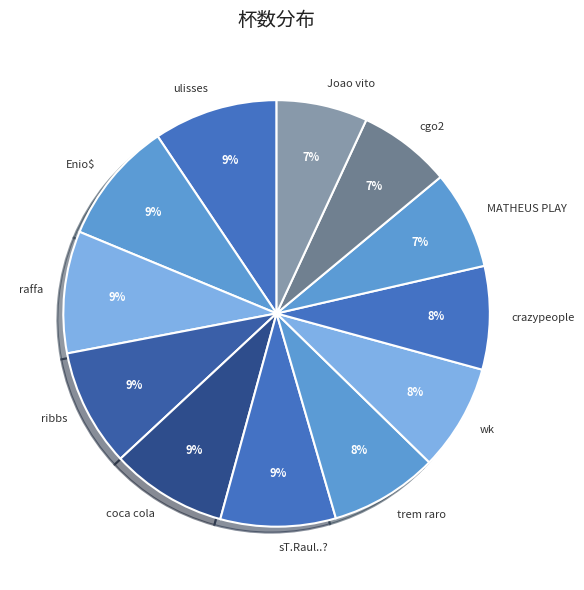

To the nearest percent, what is the difference between the Joao vito and Enio$ slice percentages?

2%